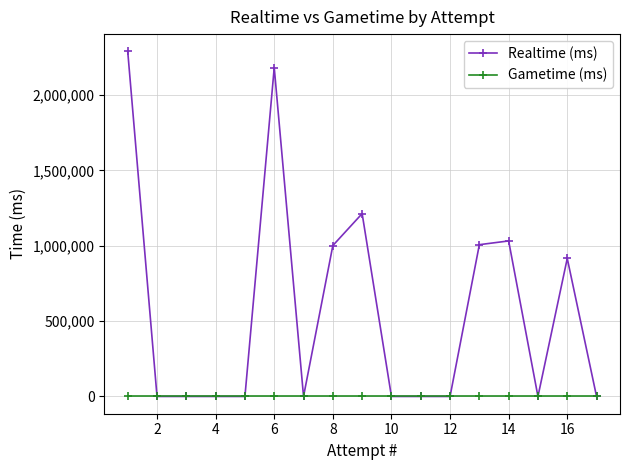

Which series has the widest spread of values?

Realtime (ms)